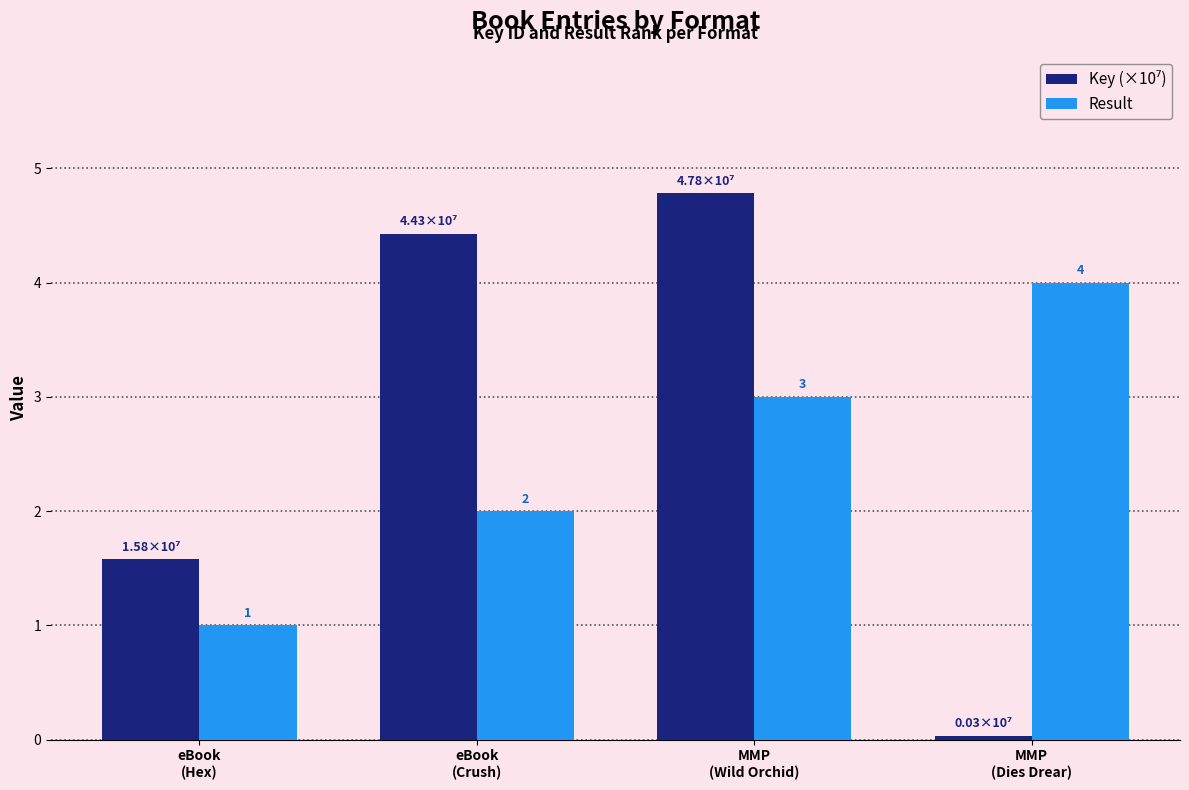

What is the greatest value displayed?

4.8